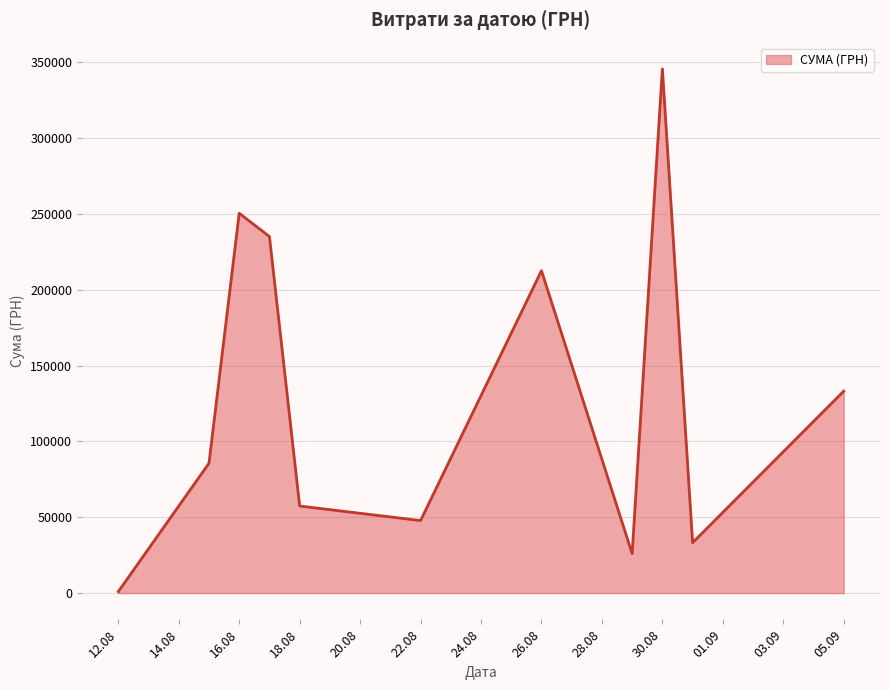

What is the greatest value displayed?

345687.3